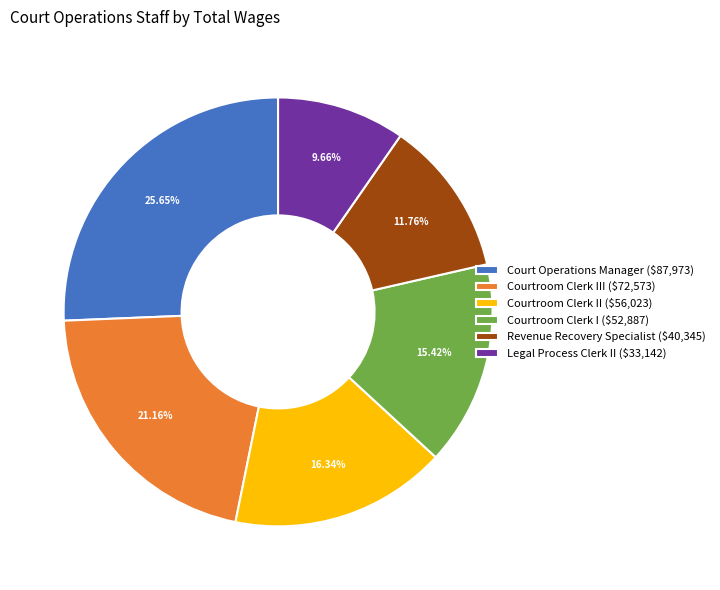

Count the number of slices in the pie.

6